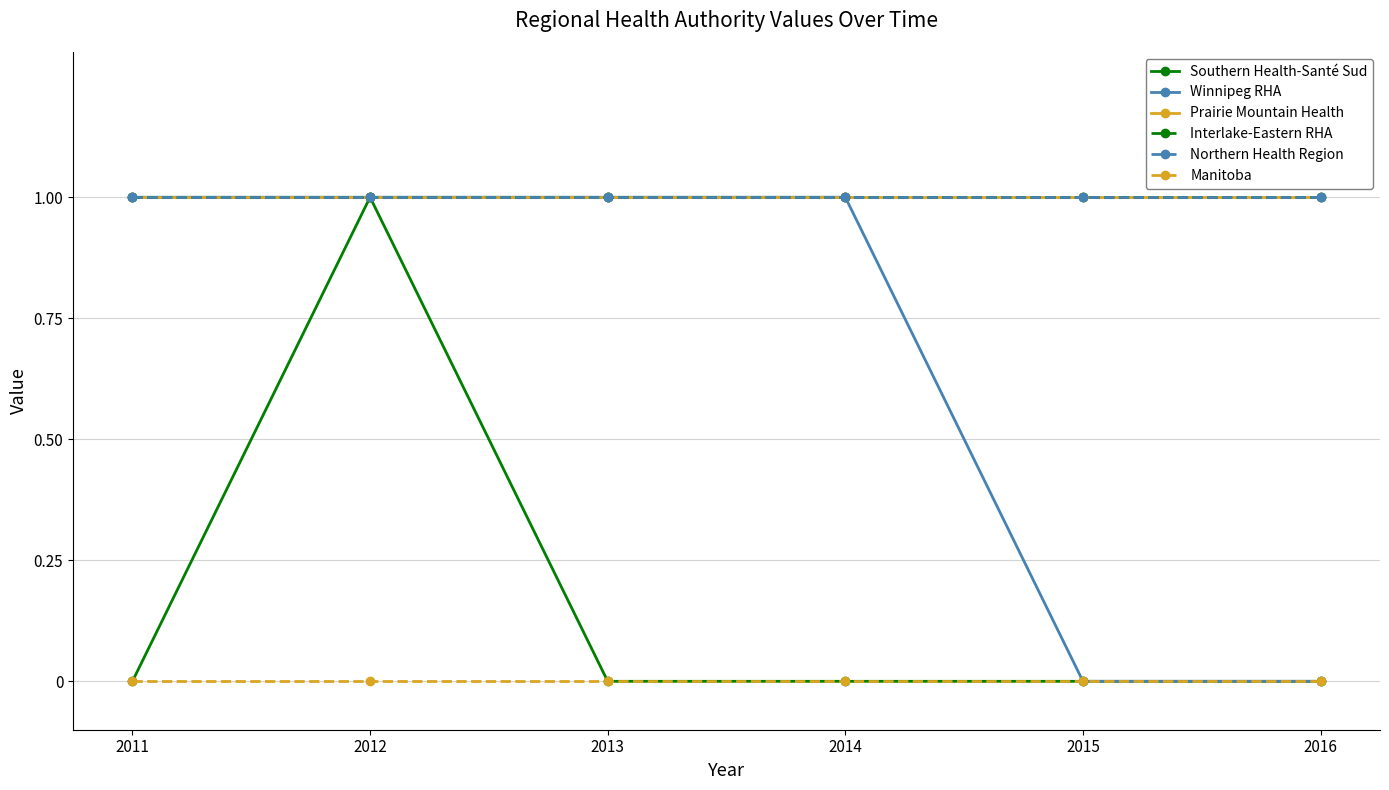

Is this an area chart (filled region under the line)?

No